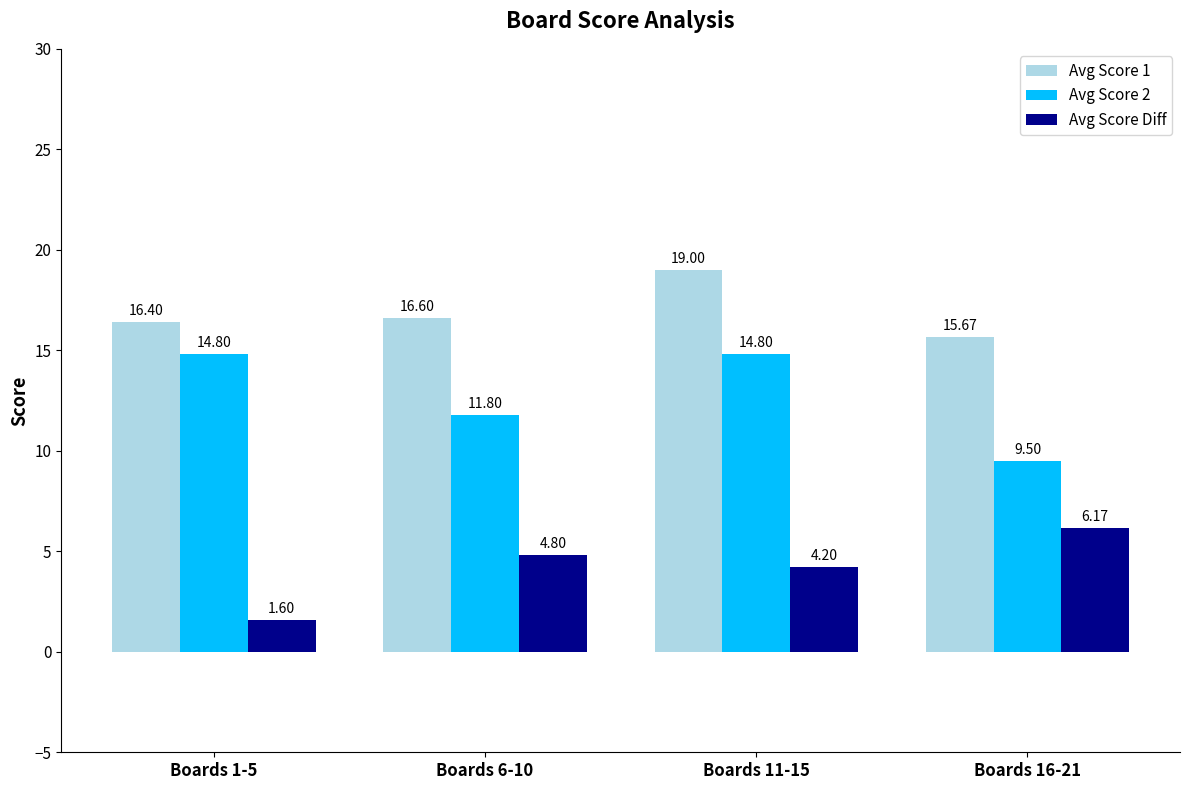

The Avg Score Diff series shows 1.4 at Boards 6-10. True or false?

False